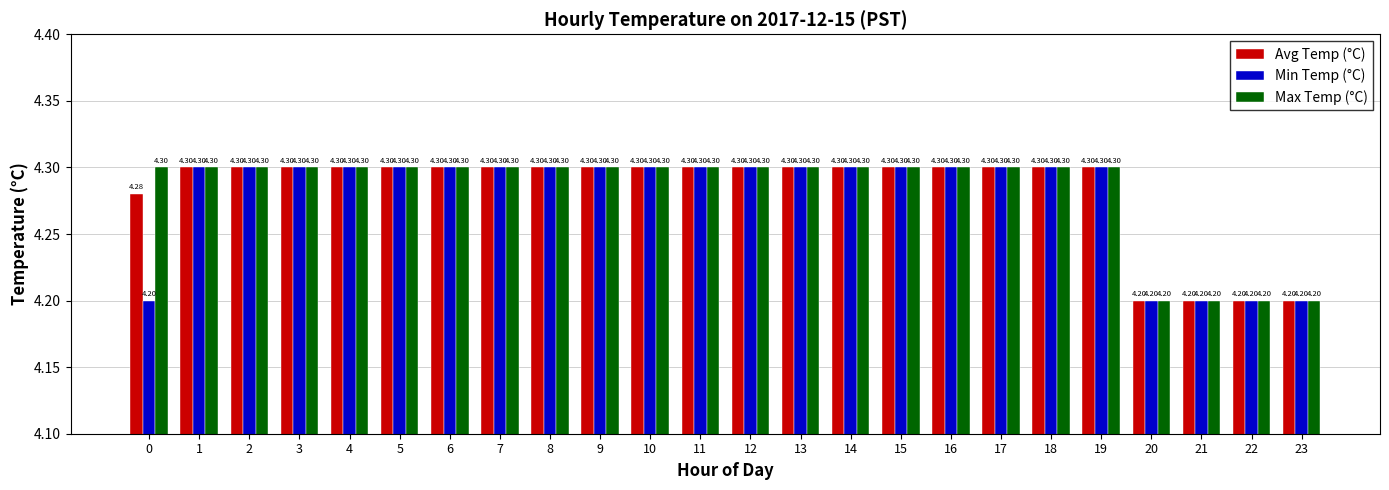

The Min Temp (°C) series shows 6.8 at 23. True or false?

False